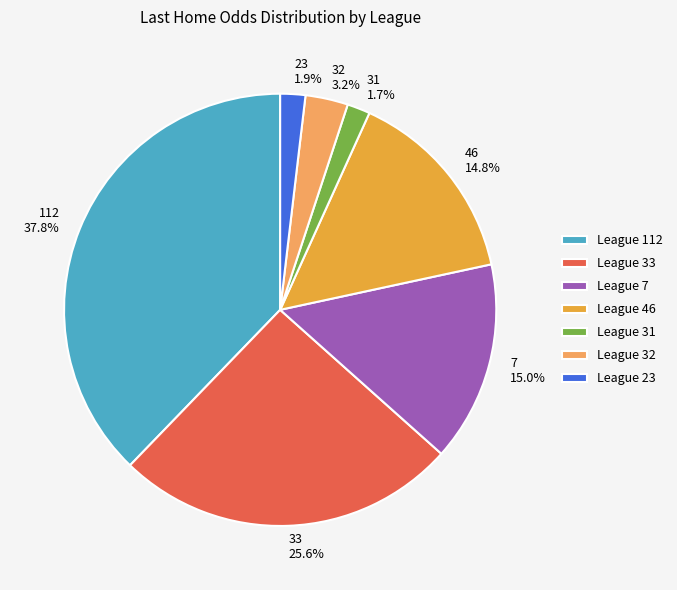

To the nearest percent, what percentage of the pie is 33?

26%